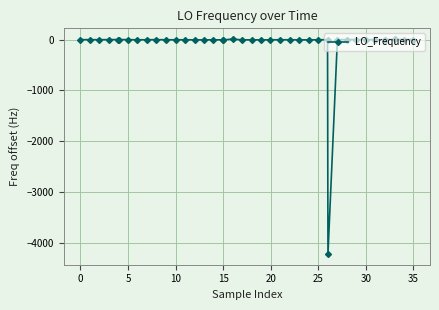

What is the average value?

-105.6